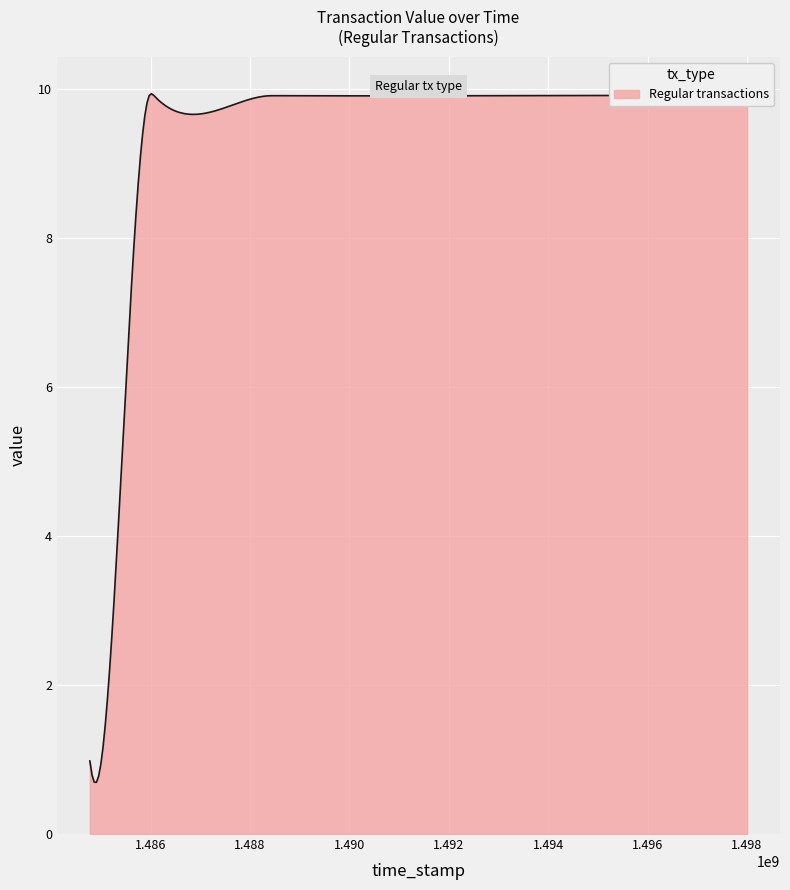

What is the maximum value shown in the chart?

9.9